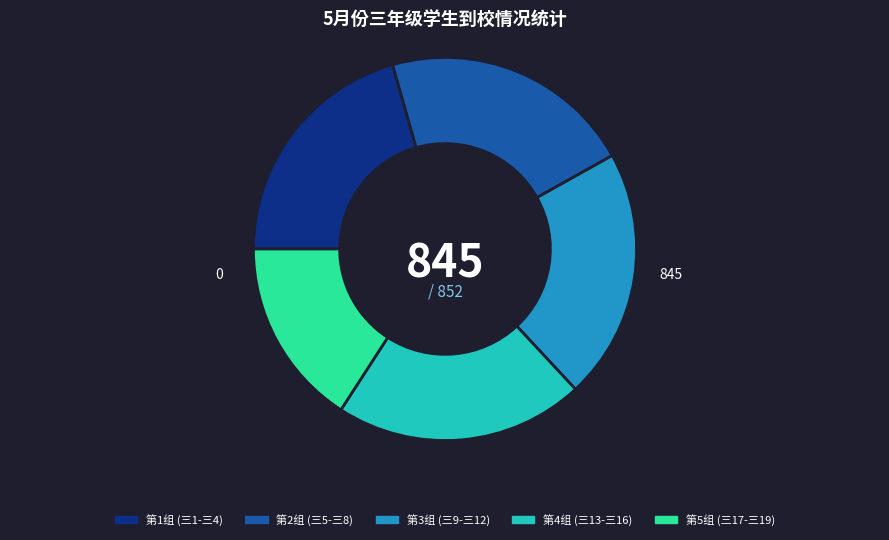

Does 第3组 (三9-三12) account for over 50% of the chart?

No